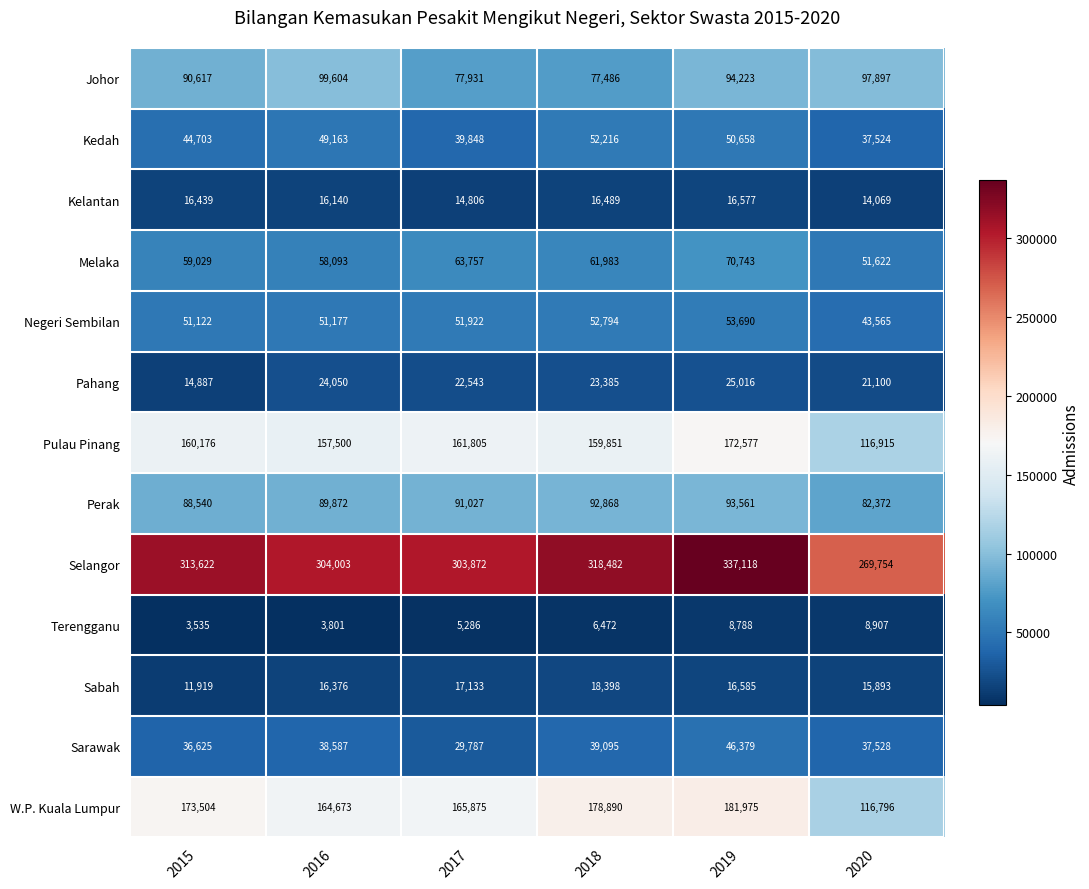

At 2016, list the series in order from smallest to largest.

Terengganu, Kelantan, Sabah, Pahang, Sarawak, Kedah, Negeri Sembilan, Melaka, Perak, Johor, Pulau Pinang, W.P. Kuala Lumpur, Selangor